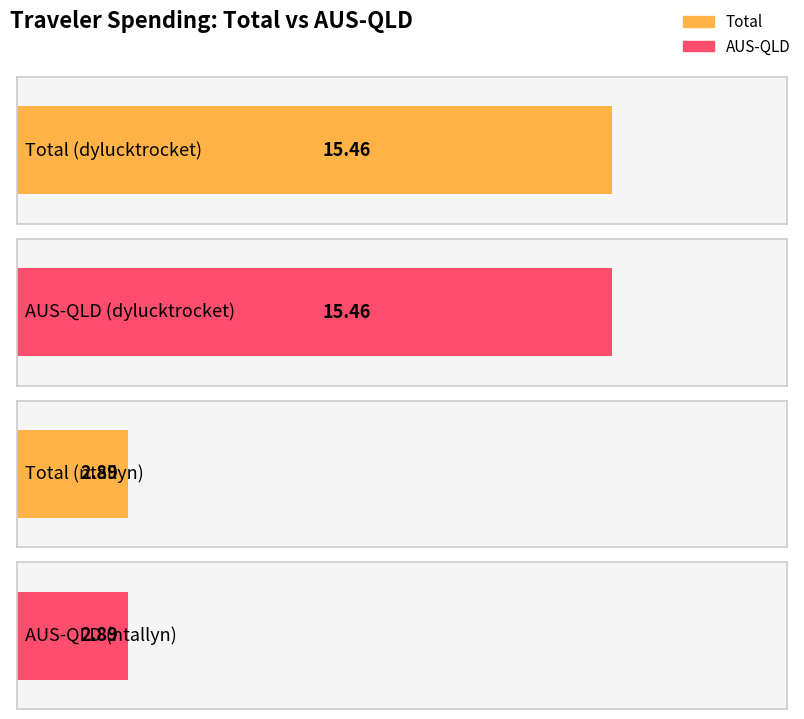

True or false: Total has a value of 15.5 at dylucktrocket.

True